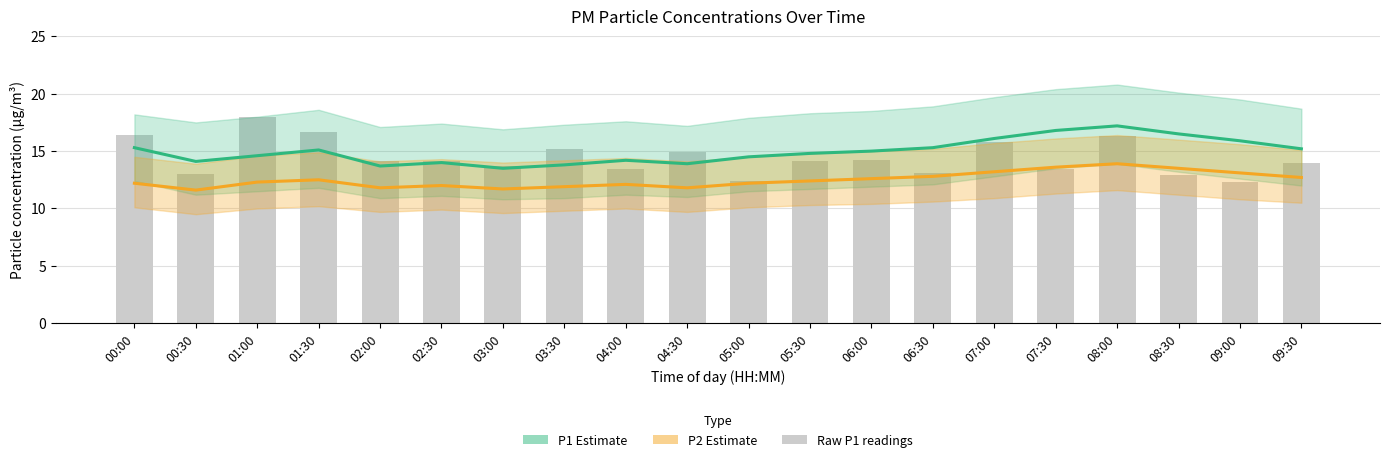

How many groups of bars are there?

20